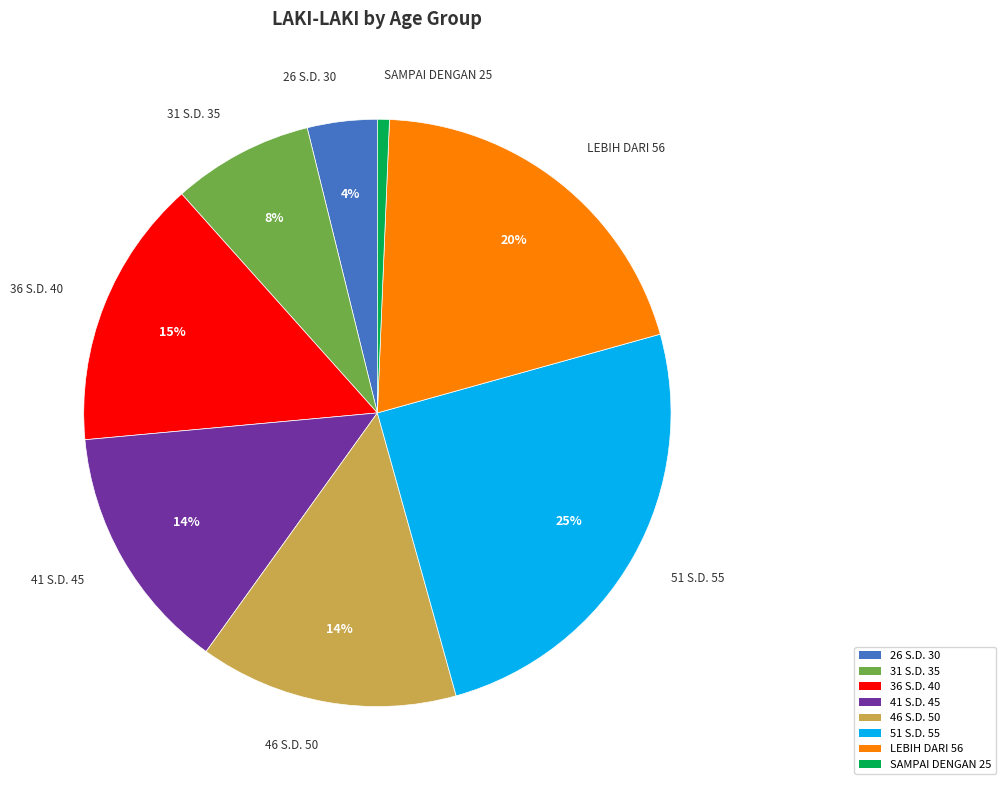

Do 36 S.D. 40 and 41 S.D. 45 together represent more than half of the pie?

No